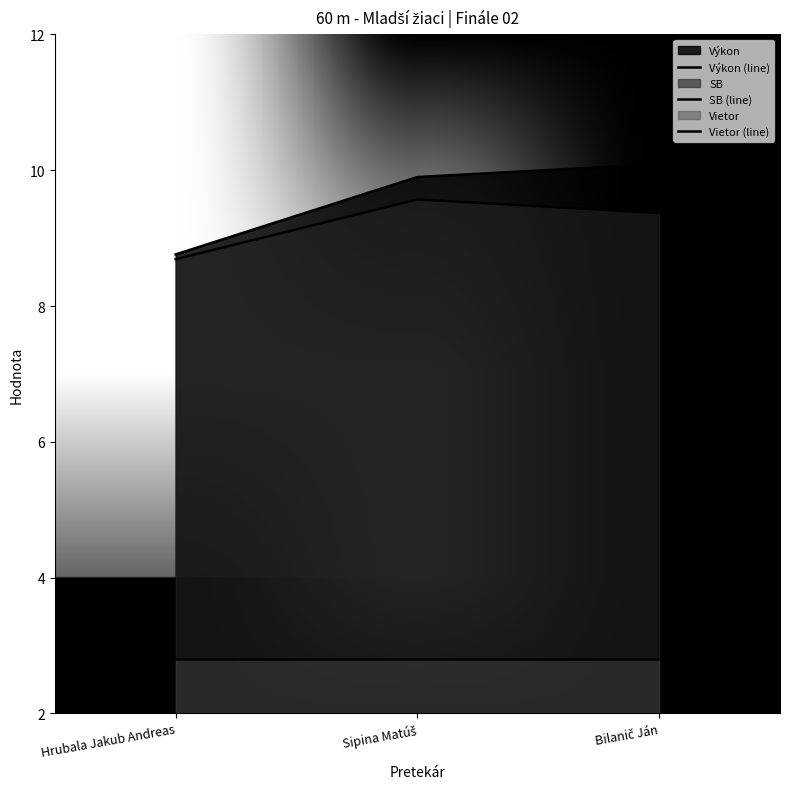

How many distinct data groups are displayed?

3